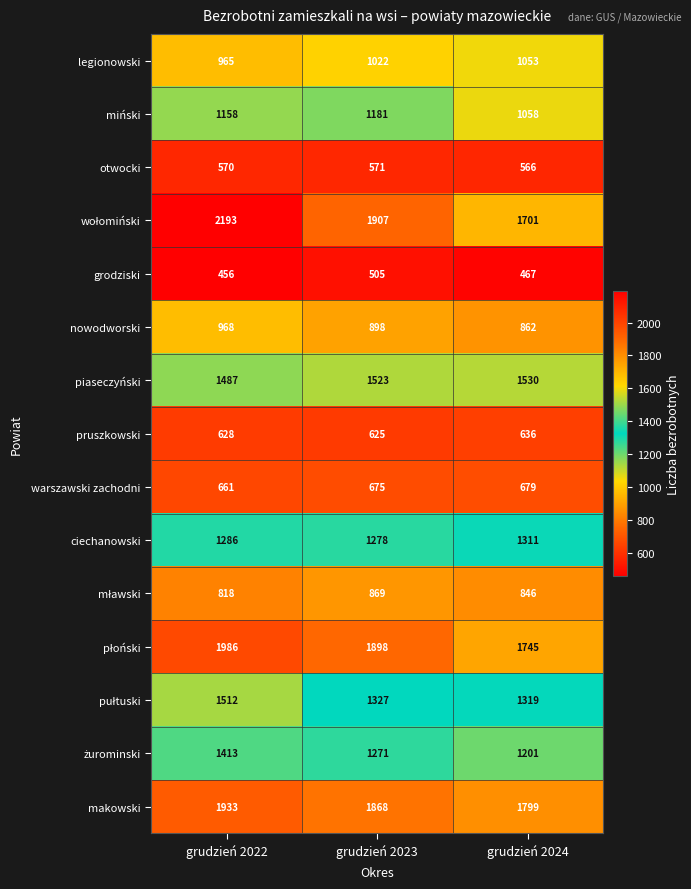

What is the spread (max minus min) of values at grudzień 2023?

1402